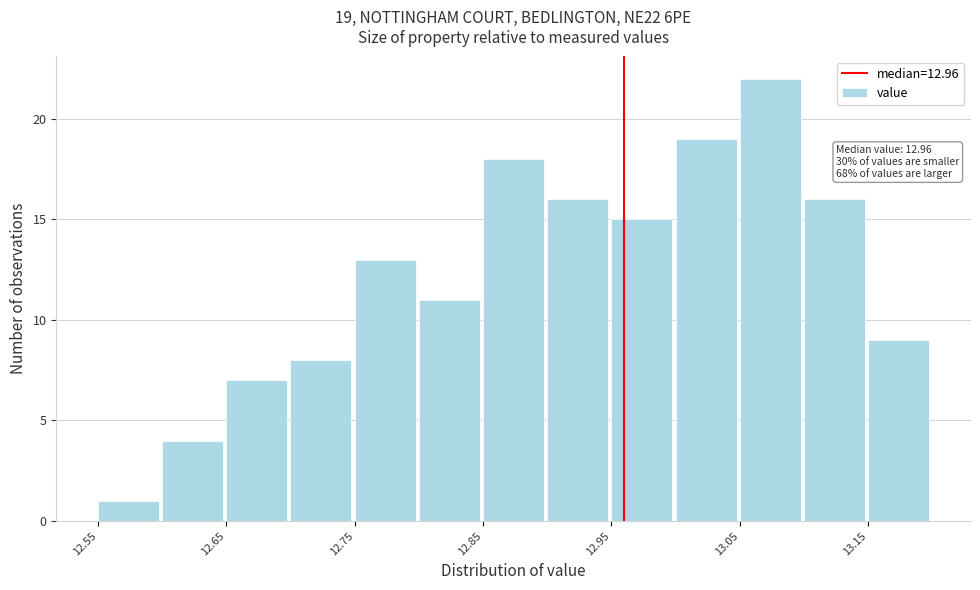

Over which range of the x-axis is the bar tallest?

13.05 to 13.10